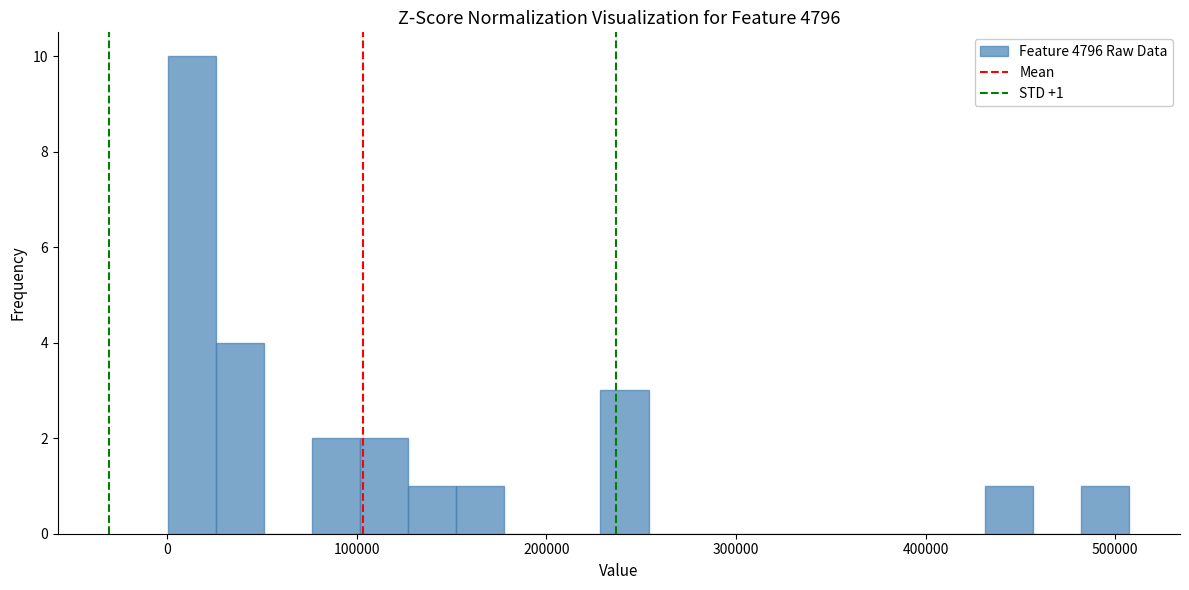

Read against the x-axis, roughly where is the centre of the tallest bar?

10000